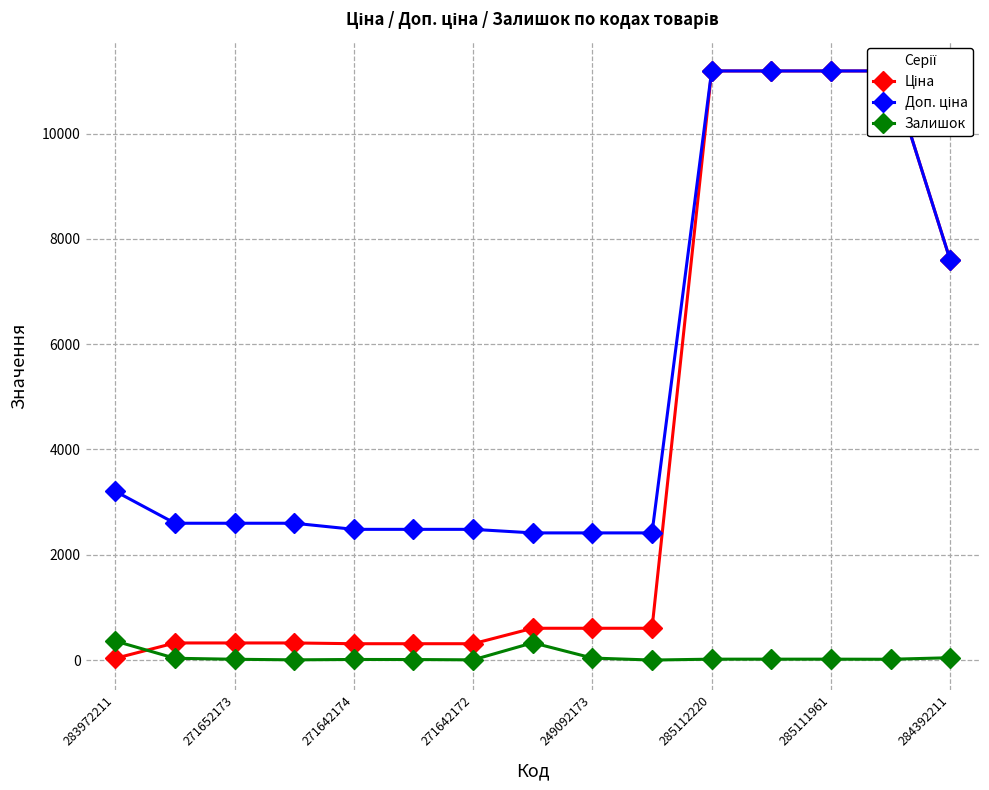

True or false: Доп. ціна and Ціна cross at least once.

False